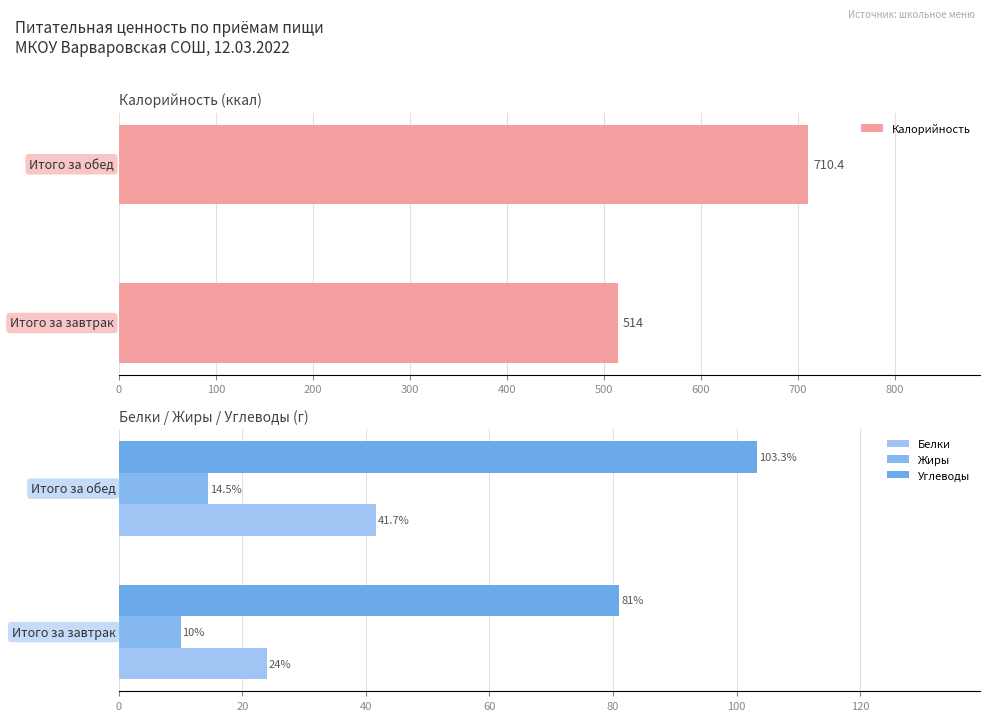

What is the lowest value of the Калорийность series?

514.0